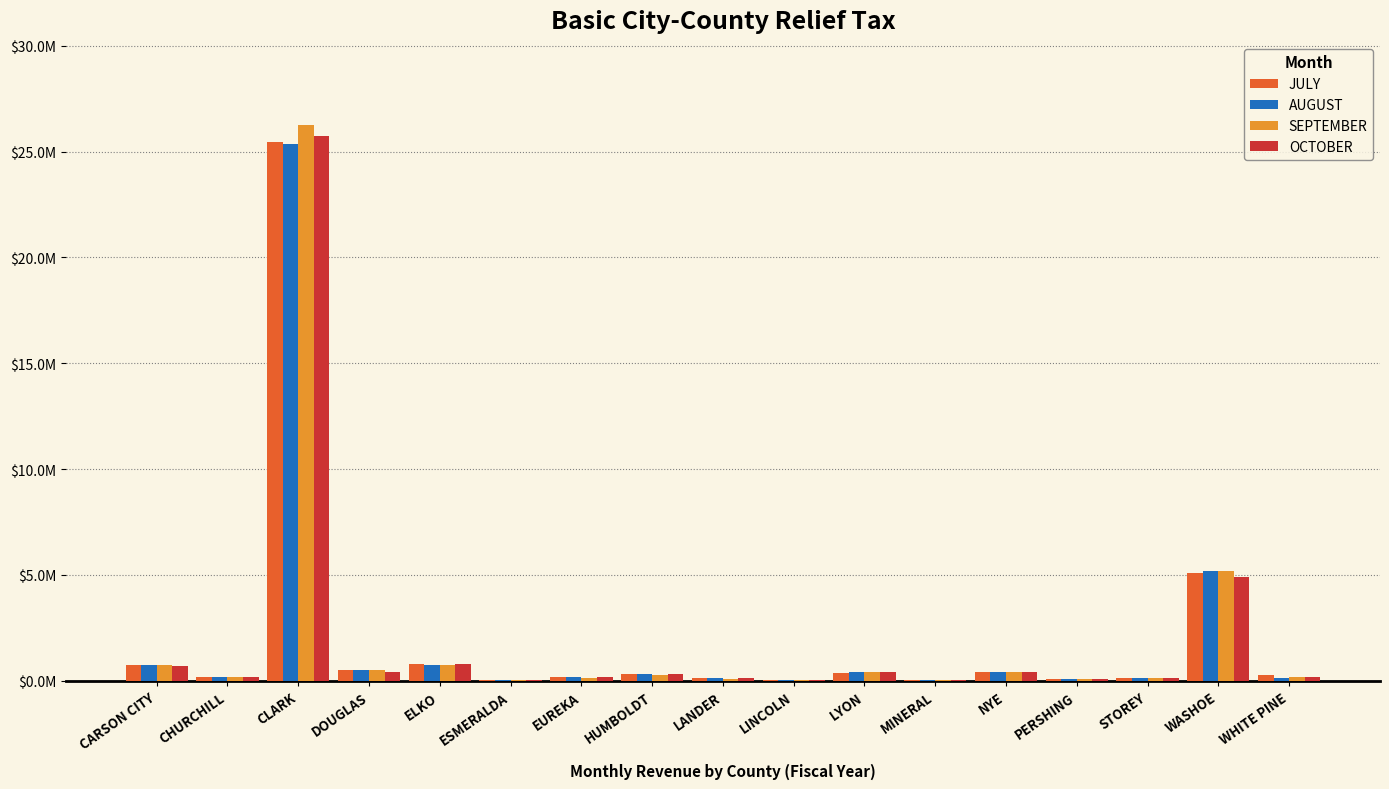

Which series has the largest total across all categories?

SEPTEMBER